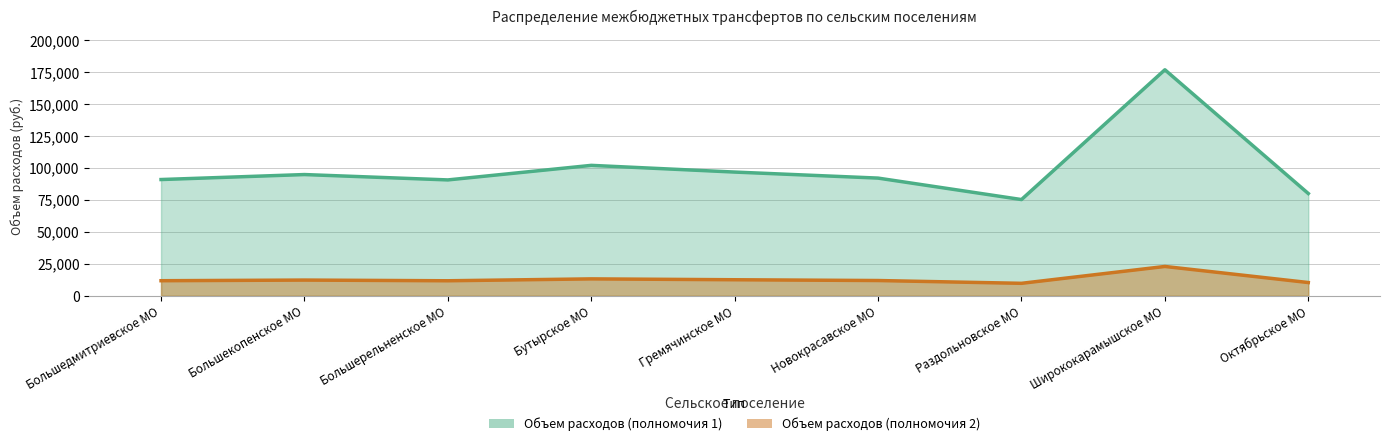

Which series has the largest total across all categories?

Объем расходов (полномочия 1)